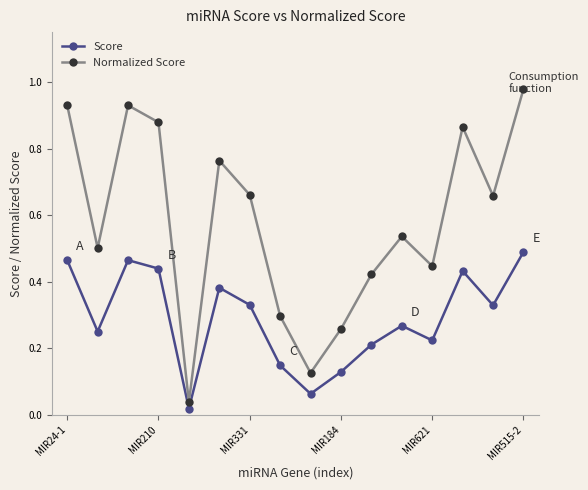

In Score, how many points are higher than both neighbors (excluding endpoints)?

4